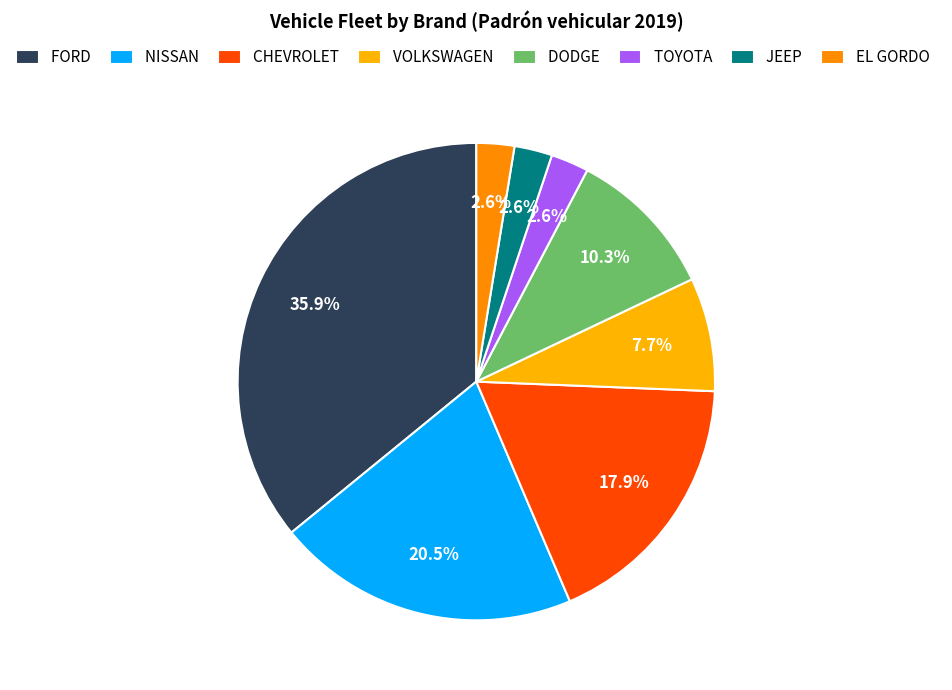

Which has a higher value, FORD or TOYOTA?

FORD